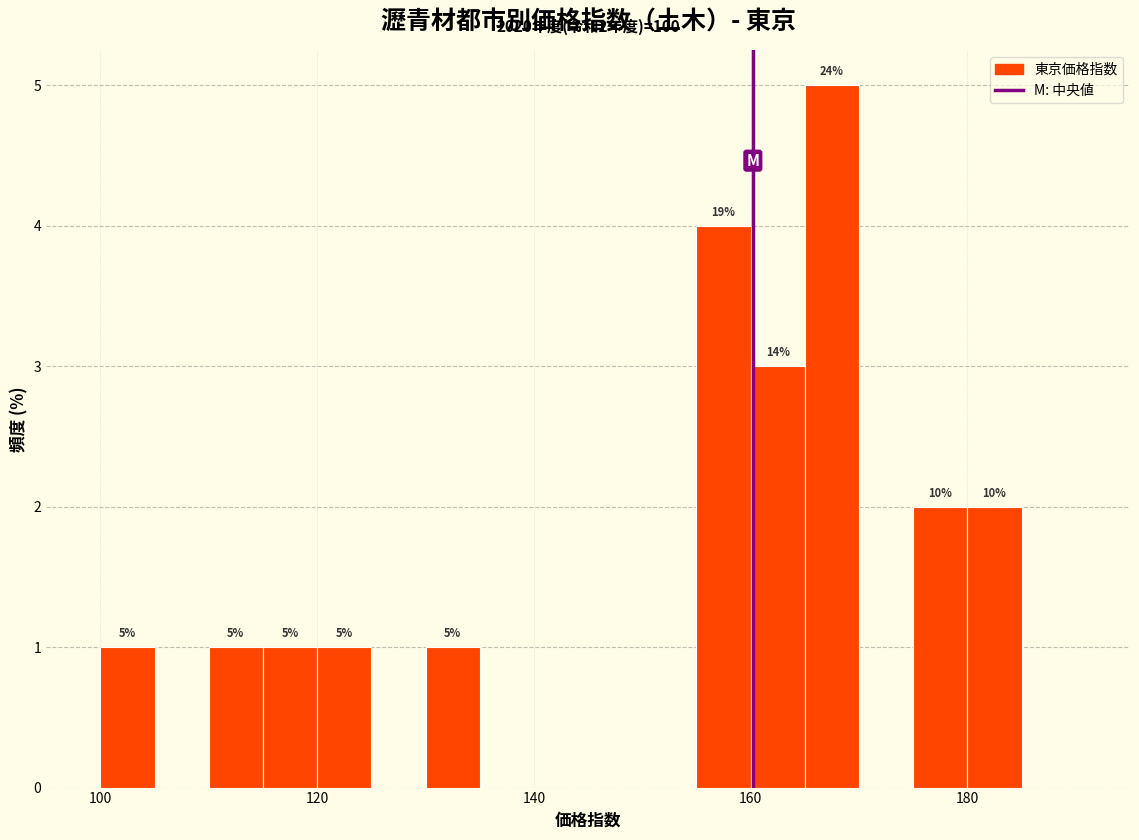

Read against the x-axis, roughly where is the centre of the tallest bar?

168